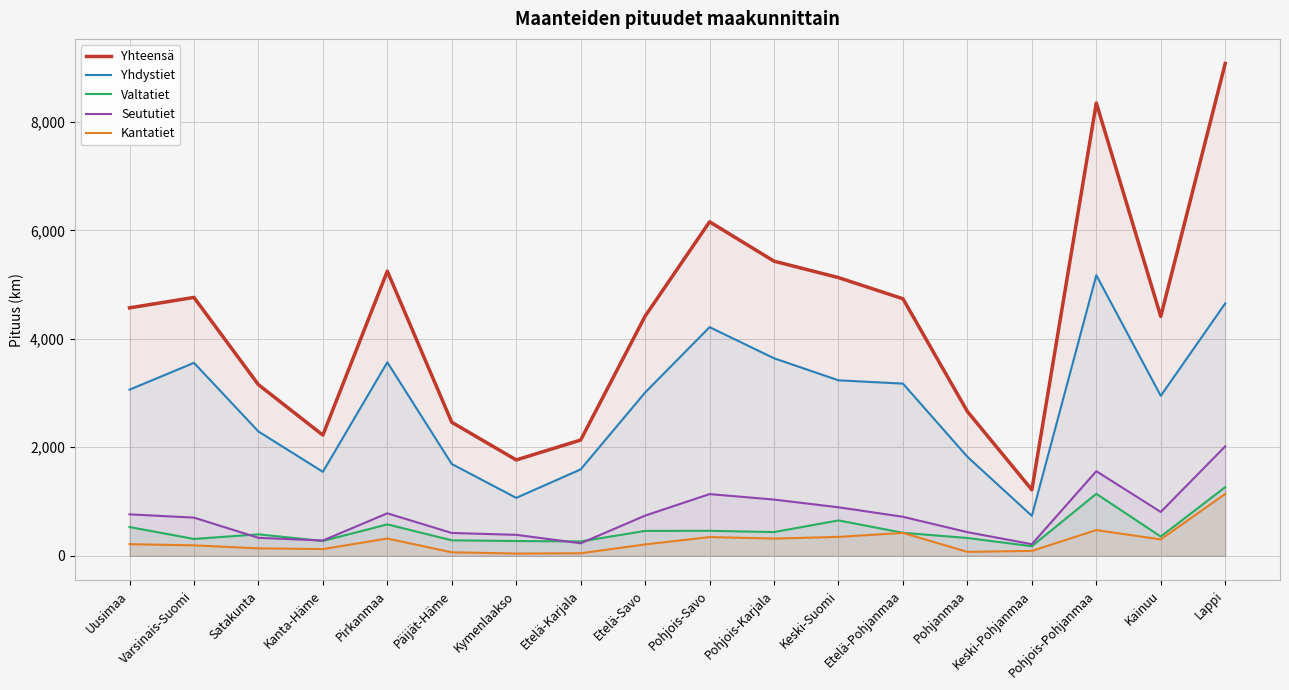

Reading right to left, list all the values displayed in this chart.

Yhteensä: 9075.4	4412.2	8347.7	1216.1	2659.9	4738.2	5128.2	5431.2	6157.2	4418.1	2134.0	1767.0	2461.0	5247.1	2224.7	3154.8	4762.6	4570.6
Yhdystiet: 4652.3	2948.8	5172.6	736.3	1824.7	3173.9	3234.3	3641.0	4215.1	3010.0	1592.8	1067.7	1691.9	3567.1	1547.4	2291.8	3557.1	3062.2
Valtatiet: 1264.8	354.3	1142.3	176.1	327.8	423.5	652.0	436.8	460.3	458.2	264.4	271.9	285.0	579.1	272.7	395.4	309.8	530.2
Seututiet: 2017.9	807.6	1559.4	213.7	435.5	718.9	893.8	1036.3	1137.3	740.8	230.4	386.3	420.3	782.9	281.3	331.1	703.7	763.9
Kantatiet: 1140.4	301.4	473.3	89.9	71.9	422.0	348.1	317.1	344.5	209.0	46.4	41.0	63.8	318.1	123.4	136.5	192.0	214.3